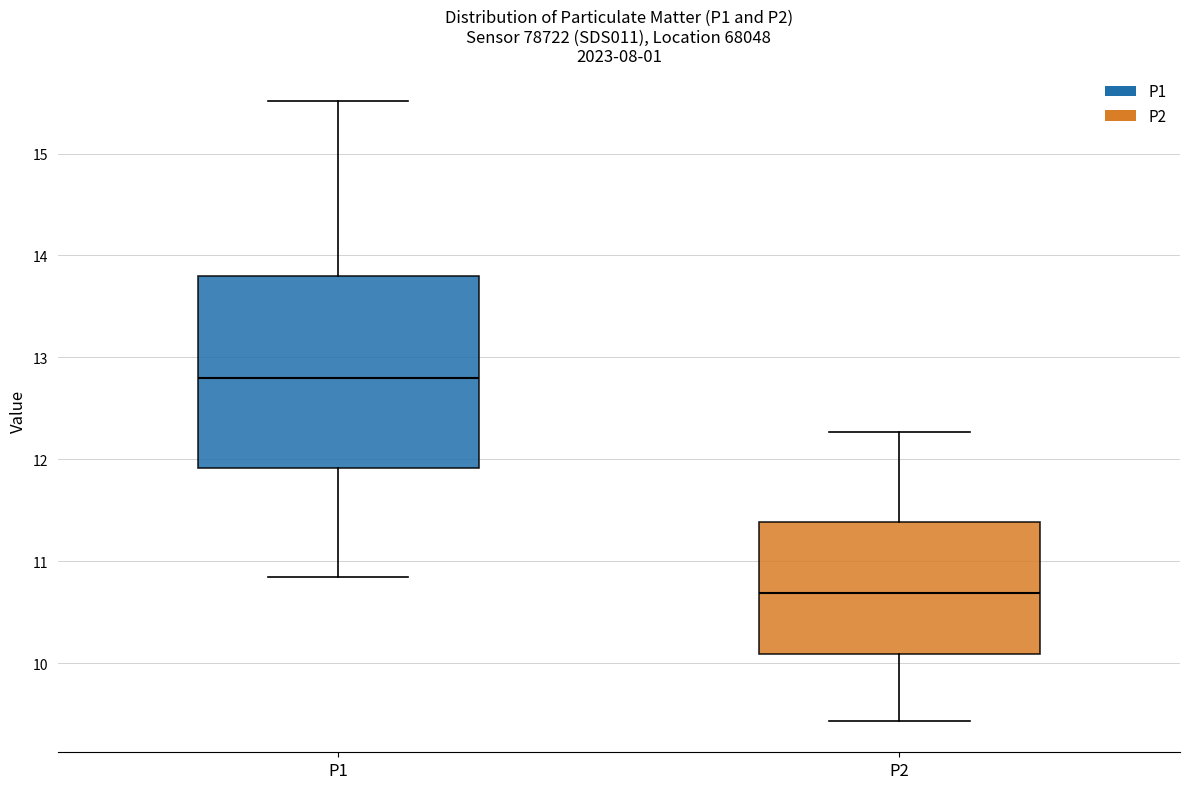

Reading left to right, read every box against the y-axis: the position of its median line, the range the box covers, and the ends of its whiskers. The values are not printed on the chart, so give them approximately, as read against the axis.

P1: median 12.8, box 11.9 to 13.8, whiskers 10.9 to 15.5
P2: median 10.7, box 10.1 to 11.4, whiskers 9.4 to 12.3